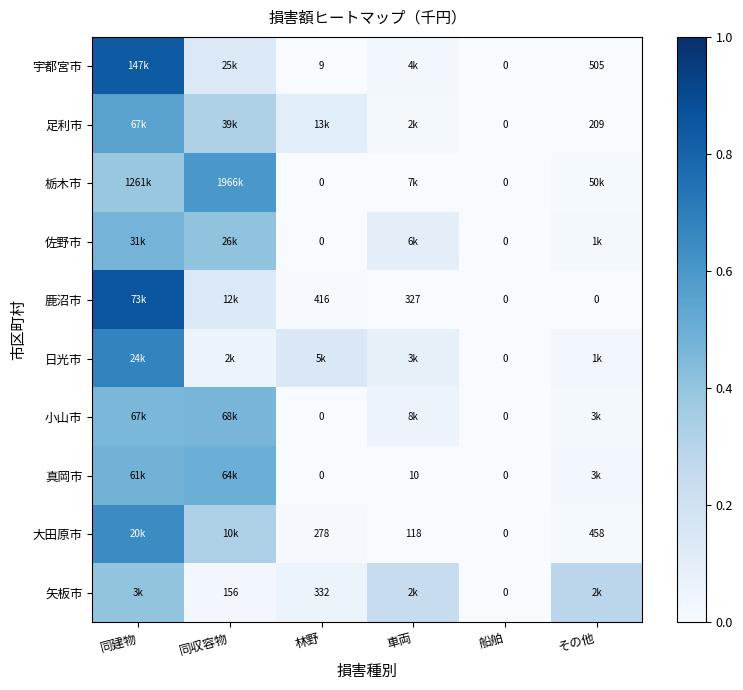

Is the value of 宇都宮市 at 同建物 greater than the value of 日光市 at 船舶?

Yes